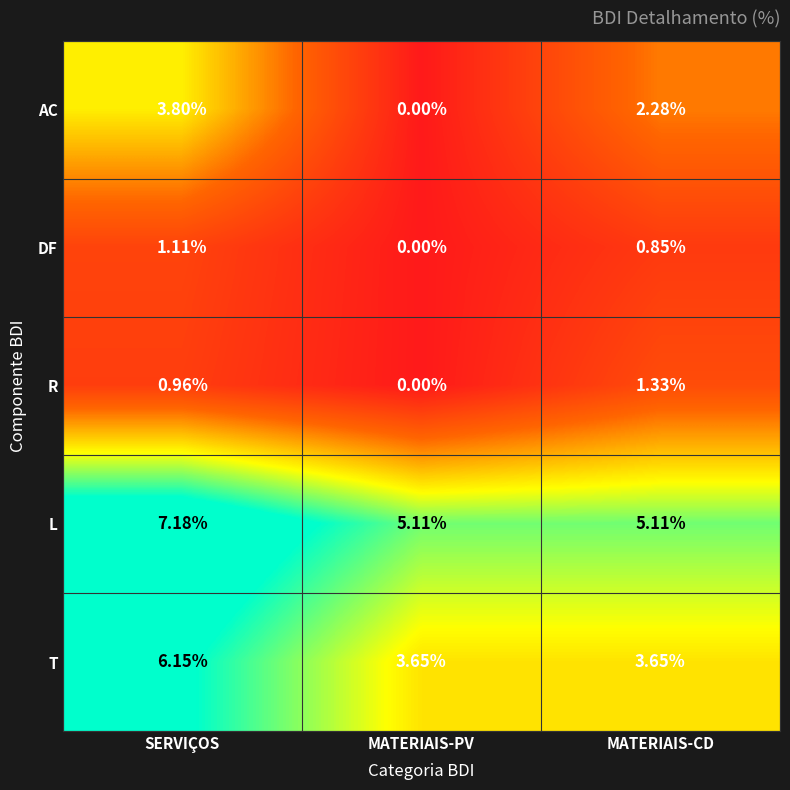

Which label corresponds to the smallest value in the chart?

MATERIAIS-PV